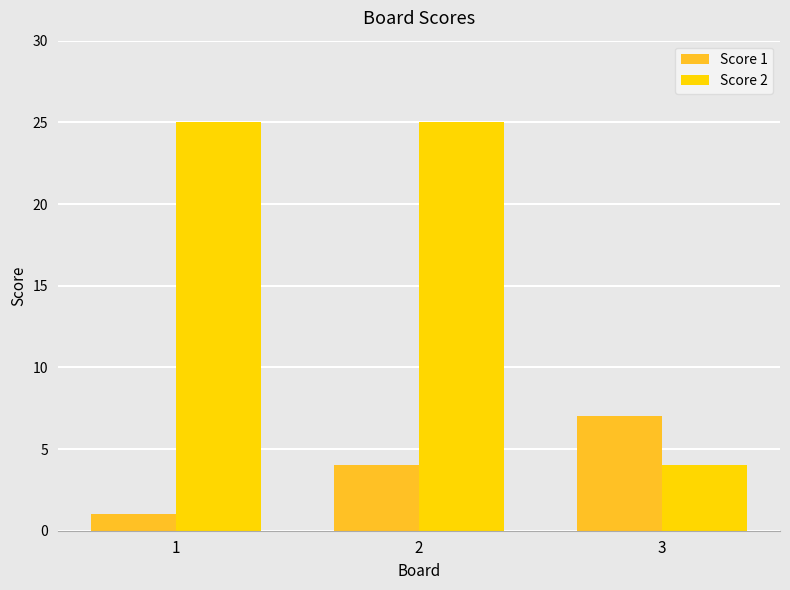

Reading left to right, extract all data points from this chart.

Score 1: 1	4	7
Score 2: 25	25	4